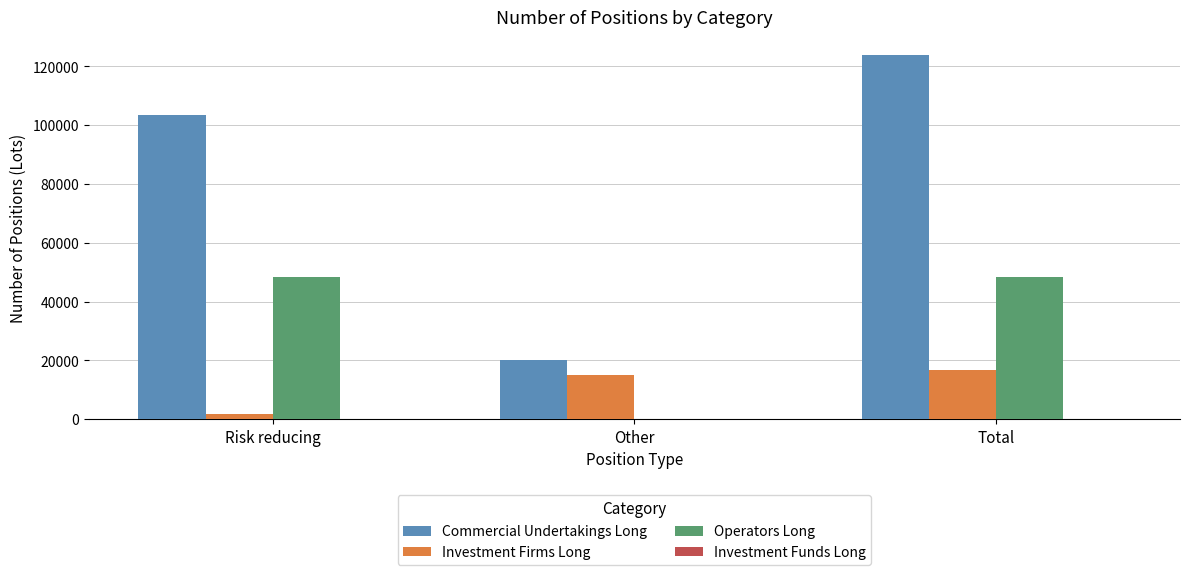

What is the average value of the Operators Long series?

32219